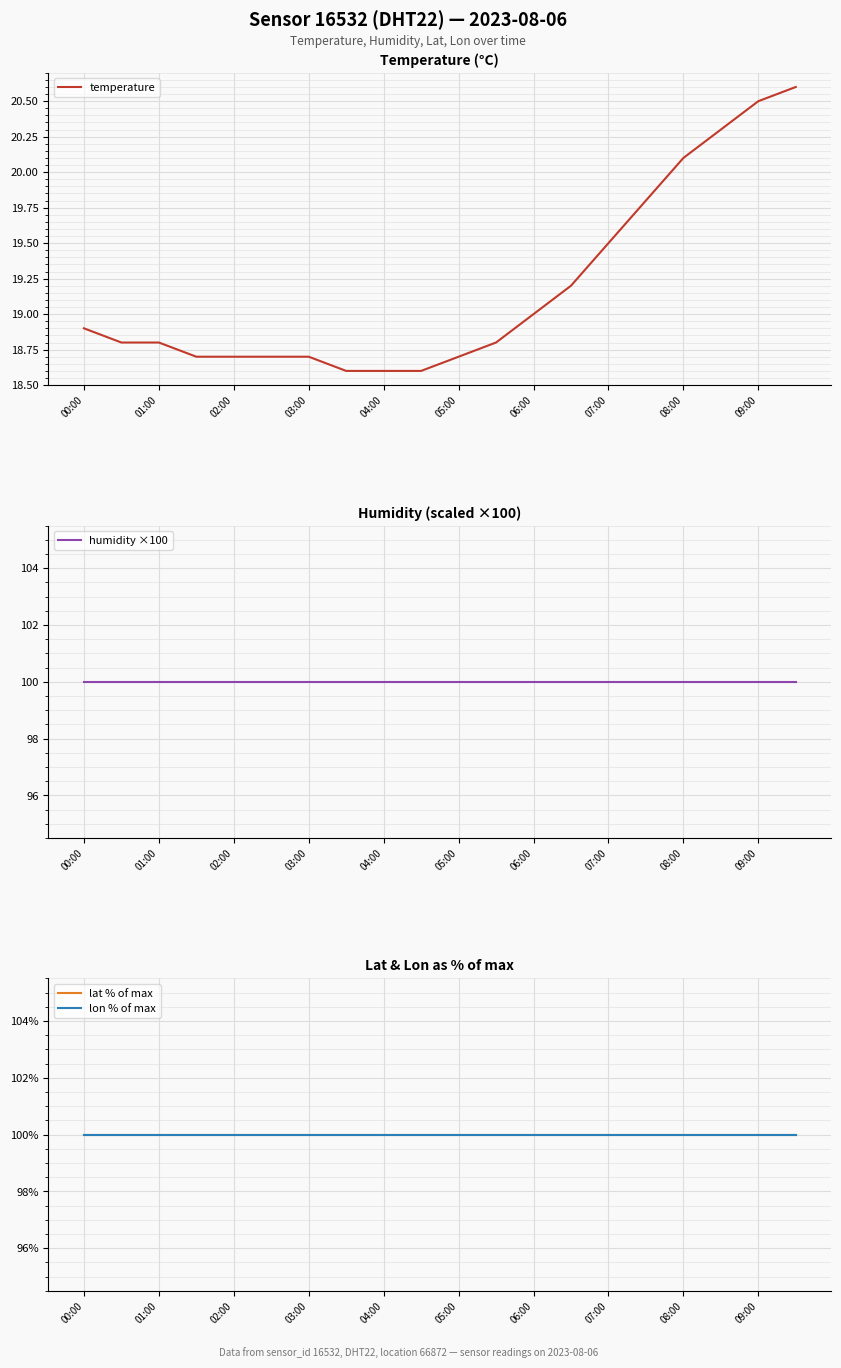

What is the lowest value of the temperature series?

18.6